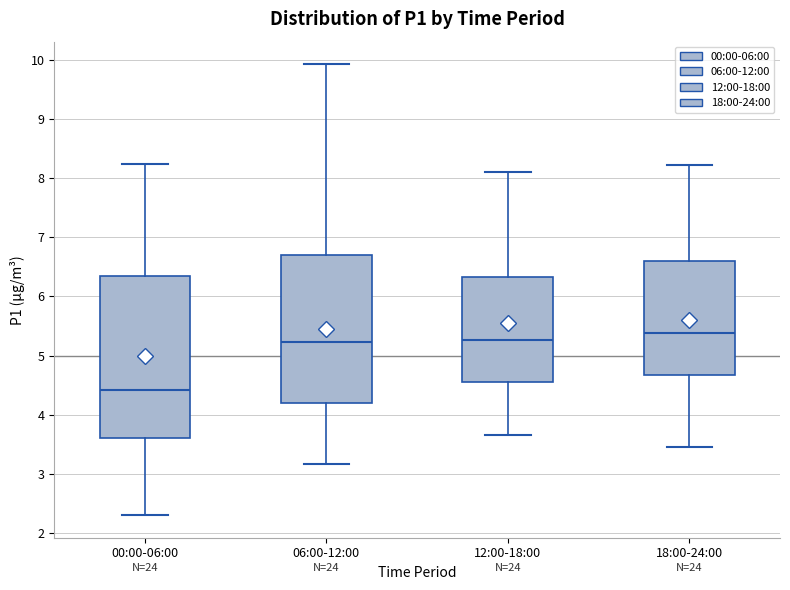

Where does the upper whisker of the box for 06:00-12:00 end on the y-axis? The values are not printed on the chart, so give them approximately, as read against the axis.

9.9